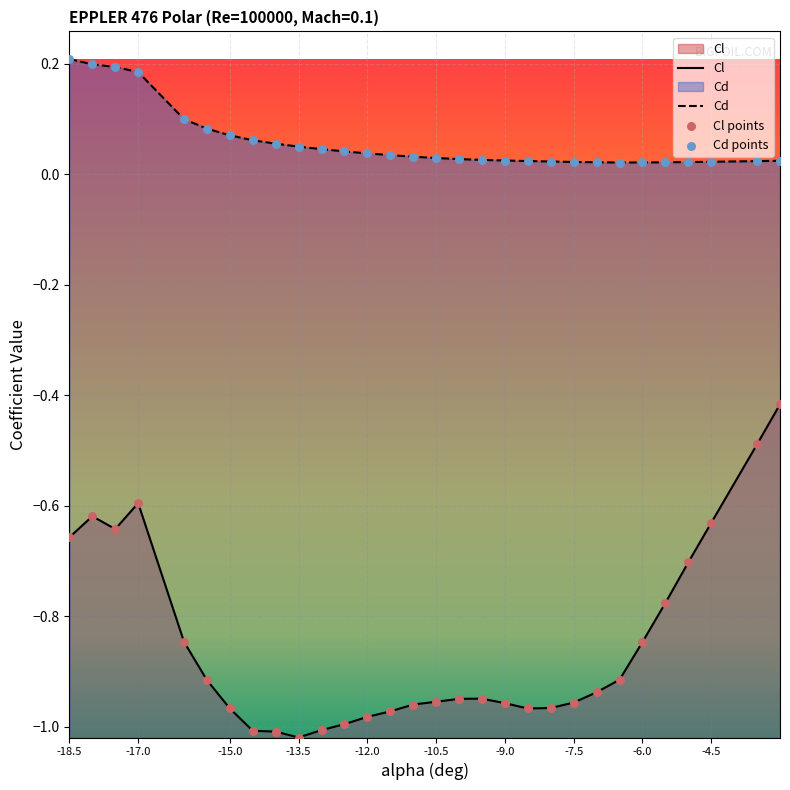

What is the total value across all series at -9.0?

-0.9